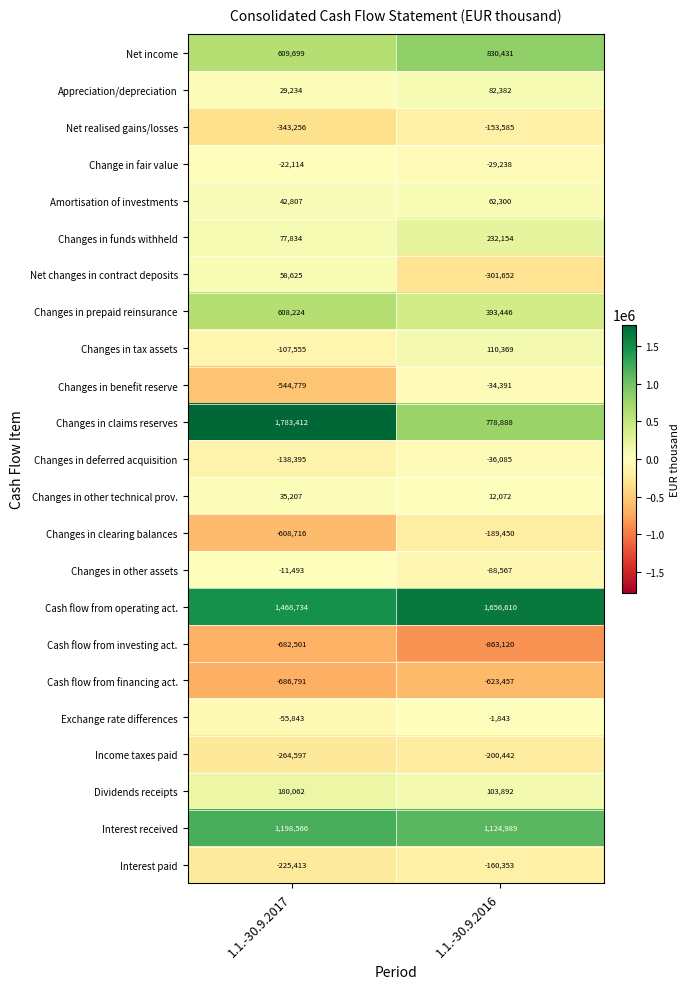

At how many categories does at least one series exceed 435700?

2